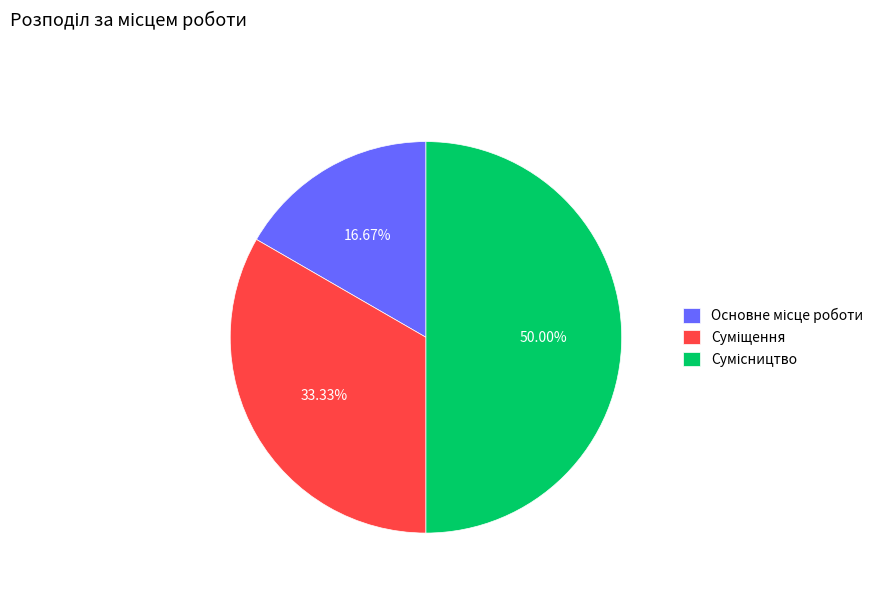

How many segments does this pie chart have?

3